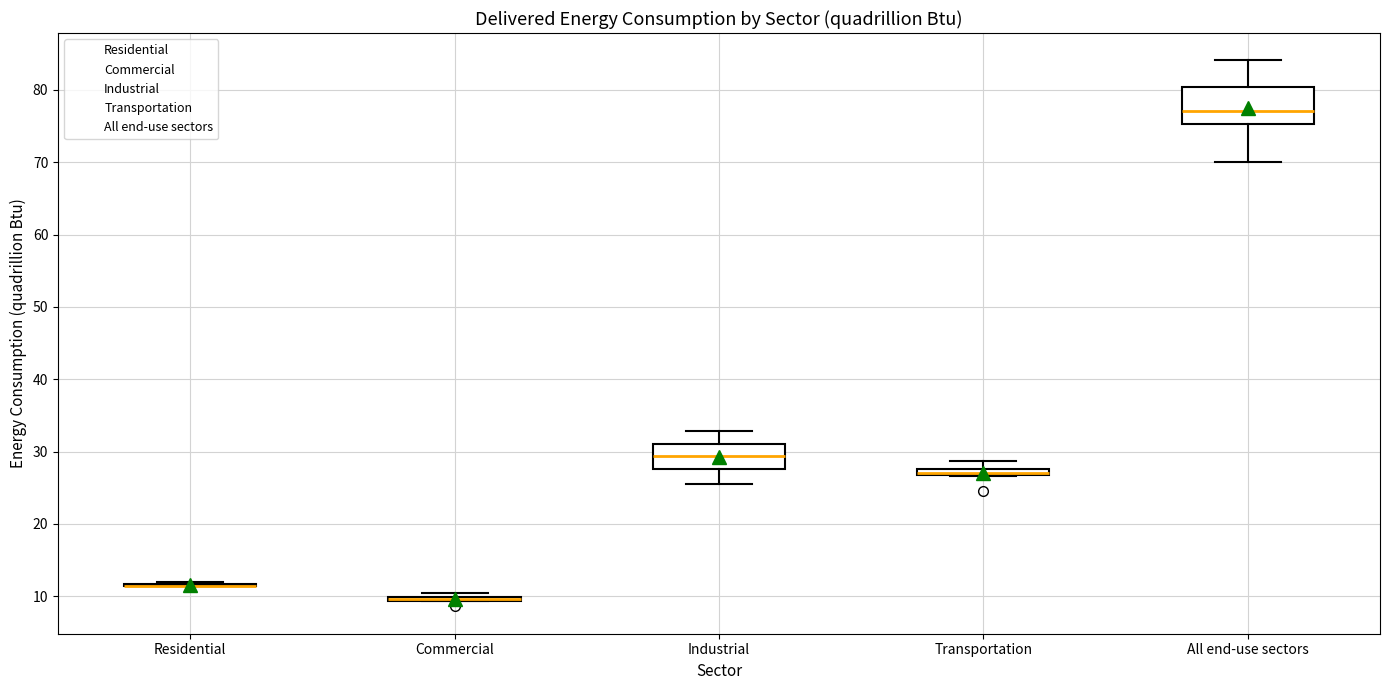

Where is the lower edge of the box for Industrial on the y-axis? The values are not printed on the chart, so give them approximately, as read against the axis.

28